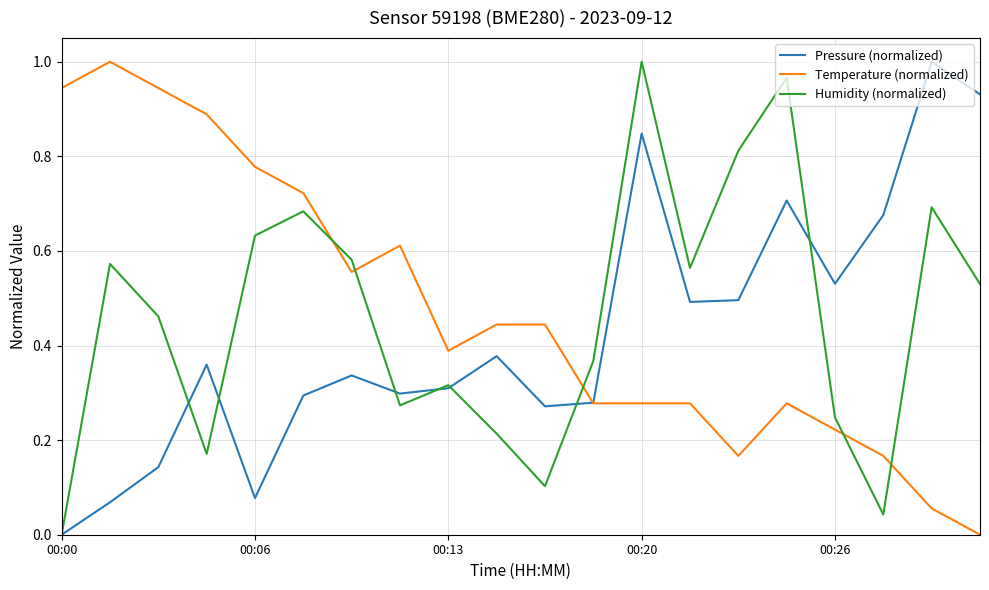

True or false: Humidity (normalized) and Pressure (normalized) intersect in this chart.

True